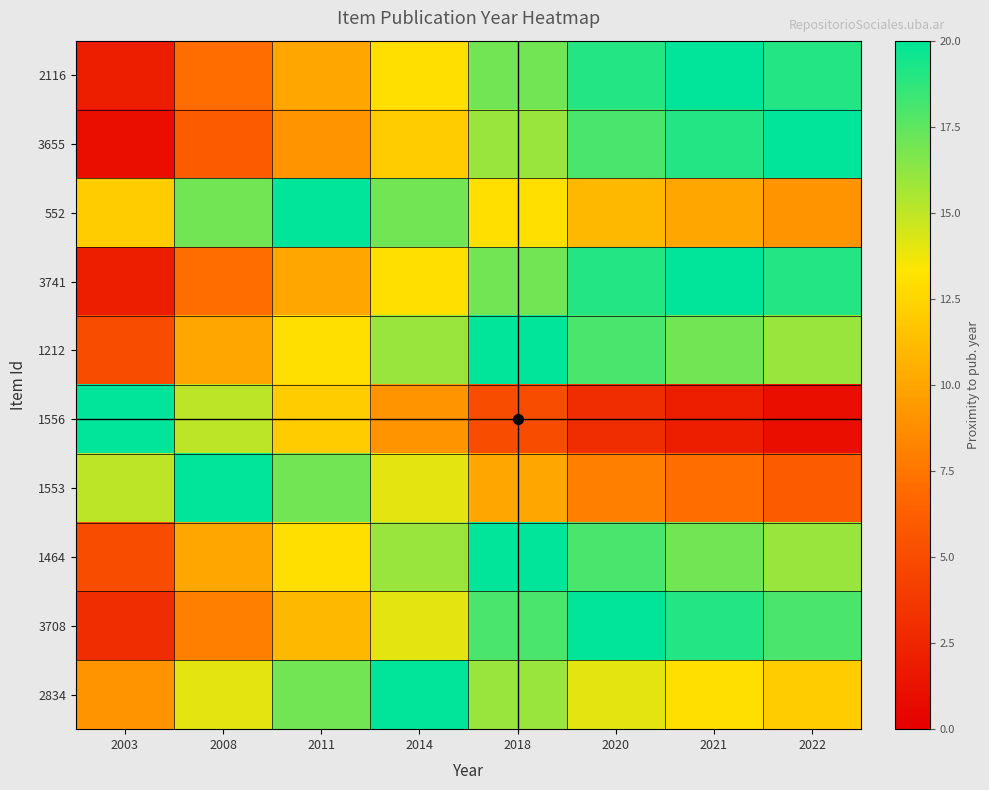

What is the smallest value displayed?

1